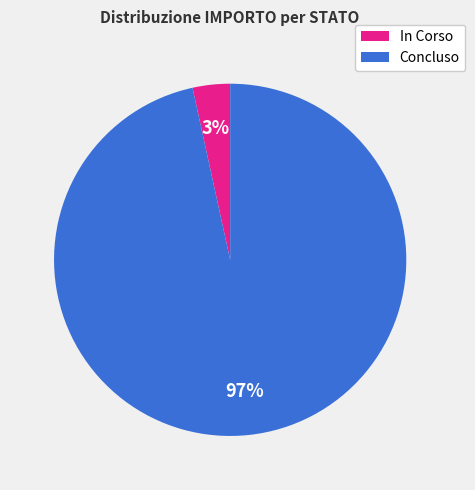

Does any single category account for the majority?

Yes